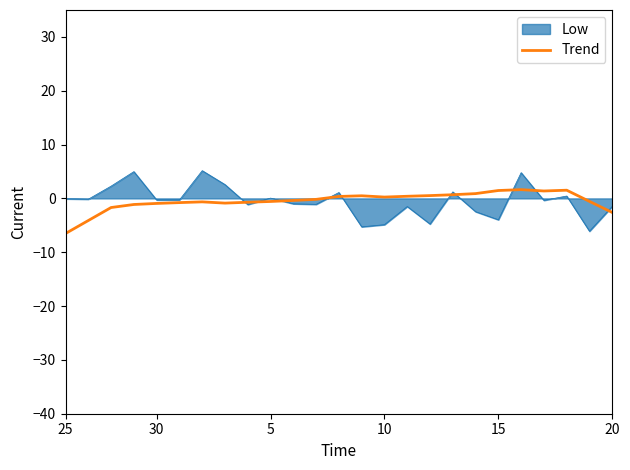

List the series in order of their peak value, highest first.

Low, Trend